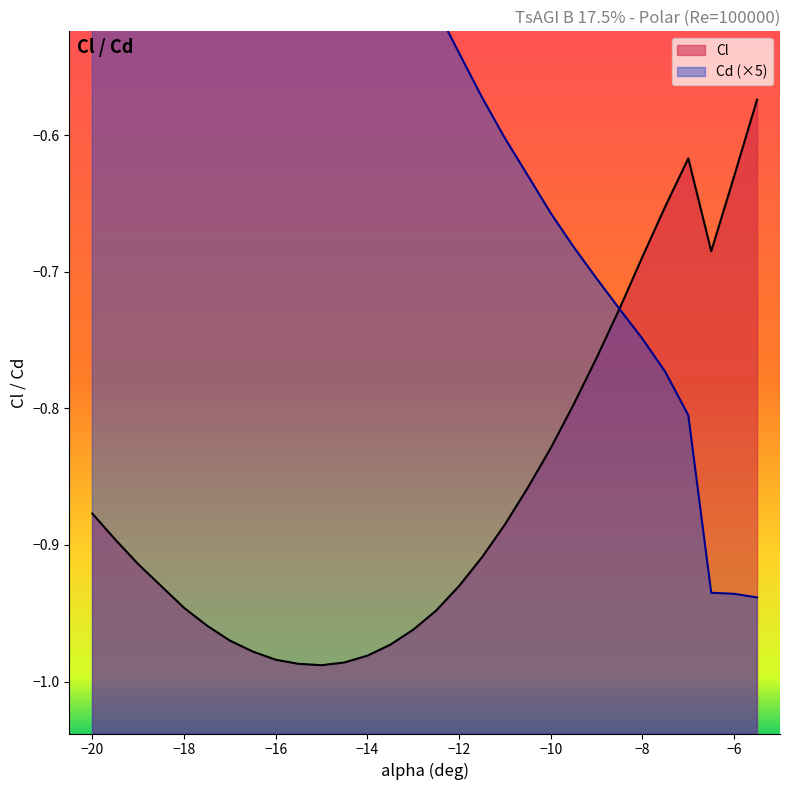

What is the lowest value of the Cl series?

-1.0